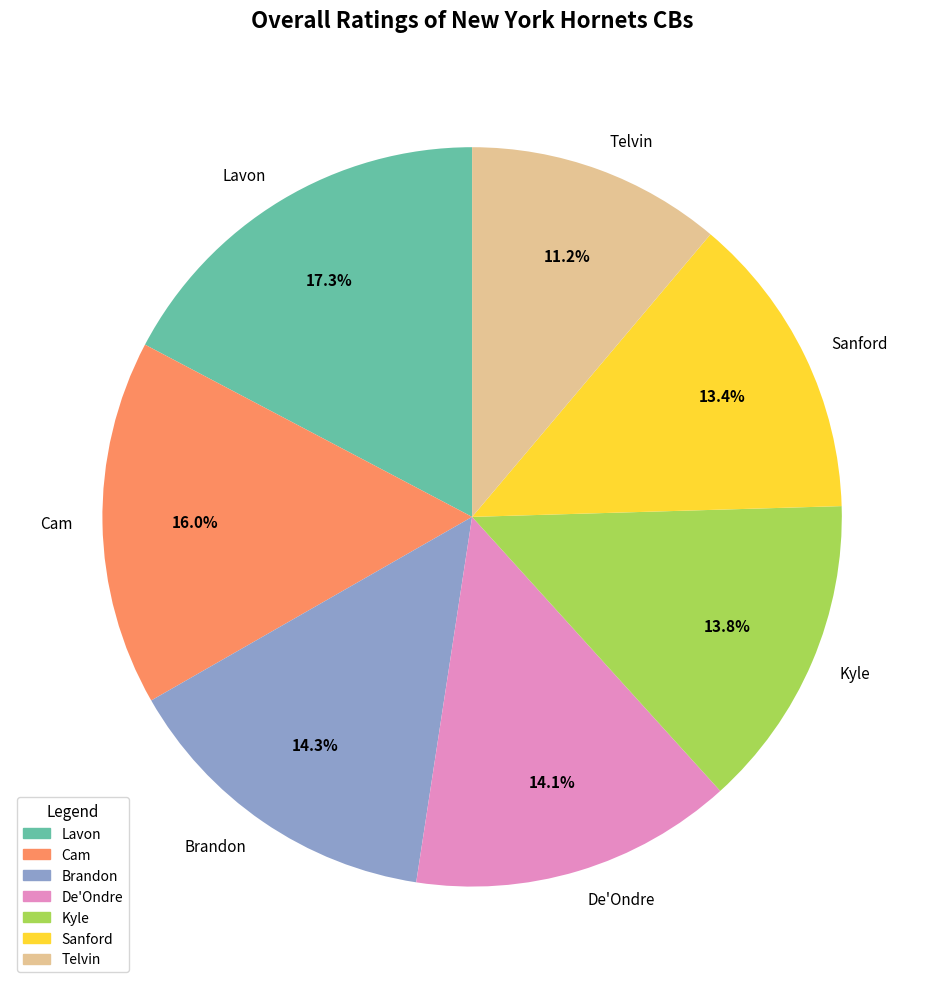

The Cam slice represents 24% of the pie. True or false?

False